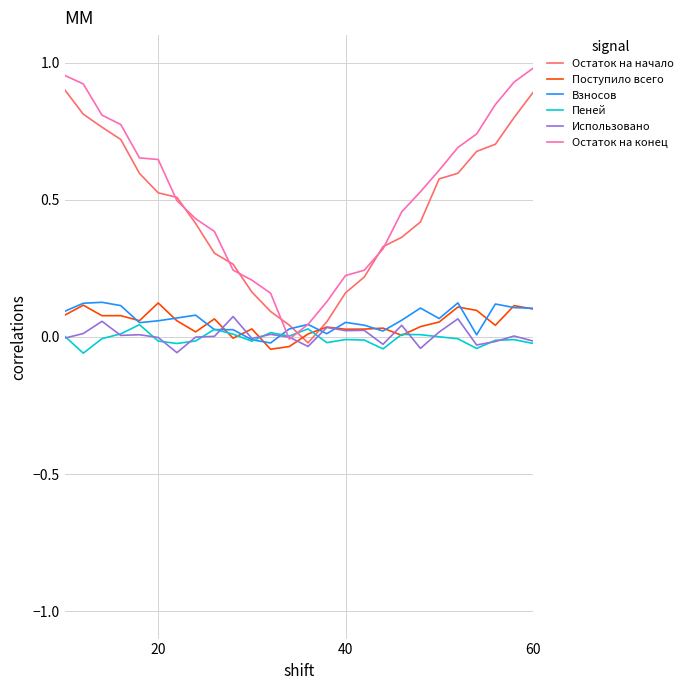

What are all the series names shown in the legend?

Остаток на начало, Поступило всего, Взносов, Пеней, Использовано, Остаток на конец